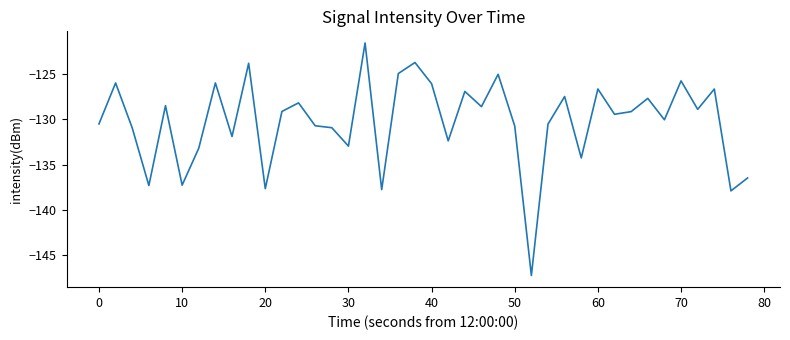

What is the minimum value shown in the chart?

-147.2